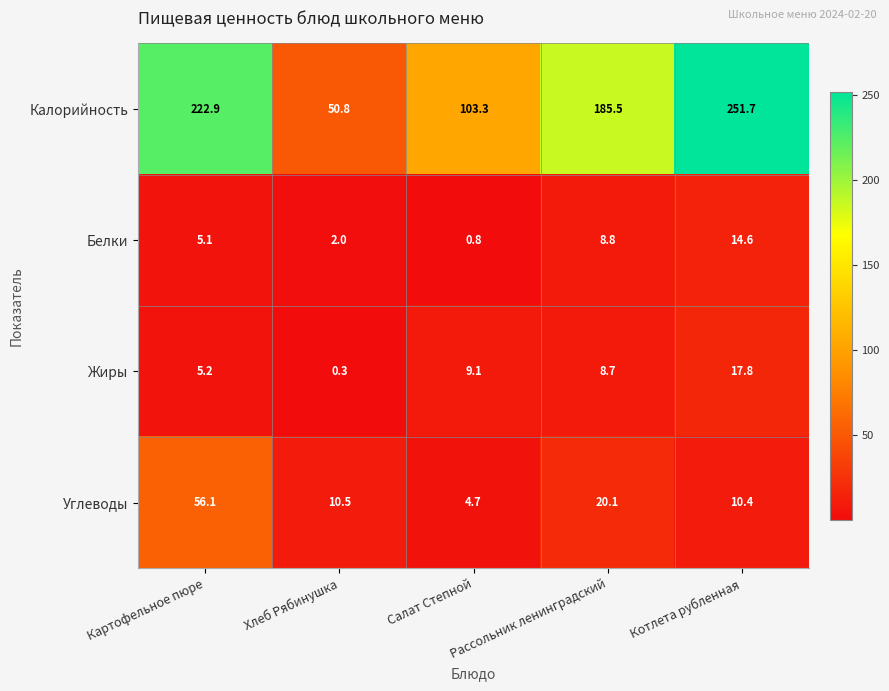

What is the sum of all Жиры values?

41.1